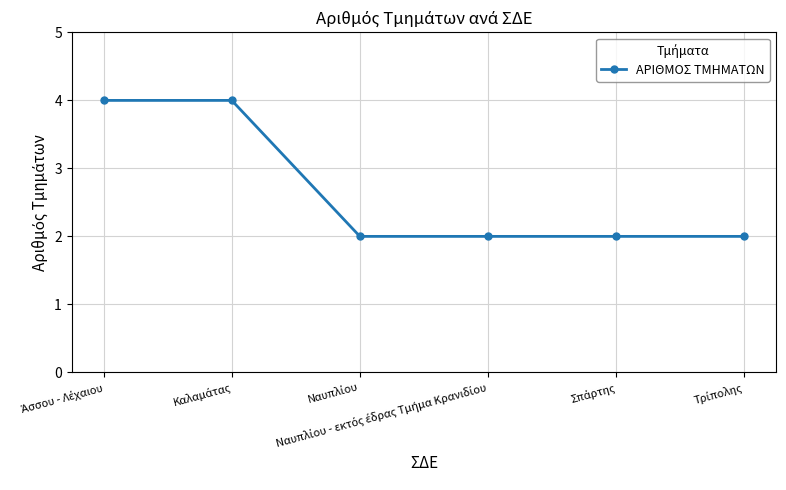

What is the average value?

3